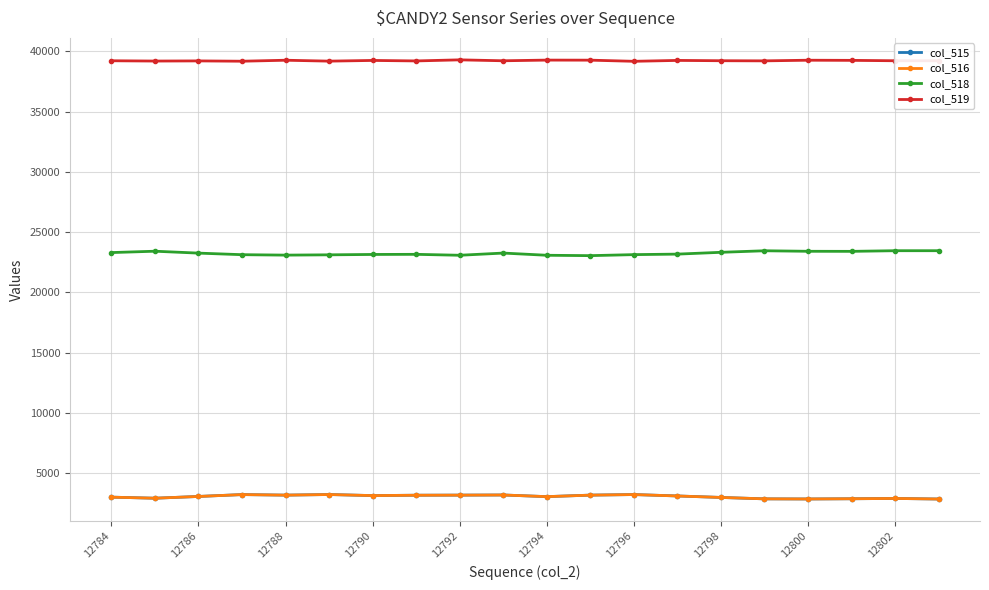

At how many categories does at least one series exceed 21745?

20